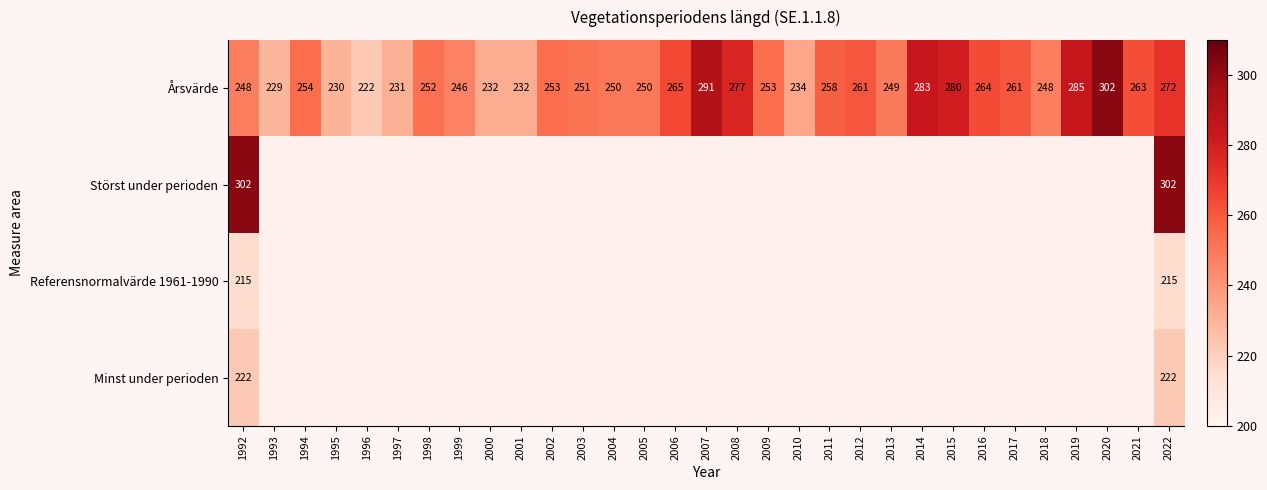

At which category is the sum across all series the highest?

2022